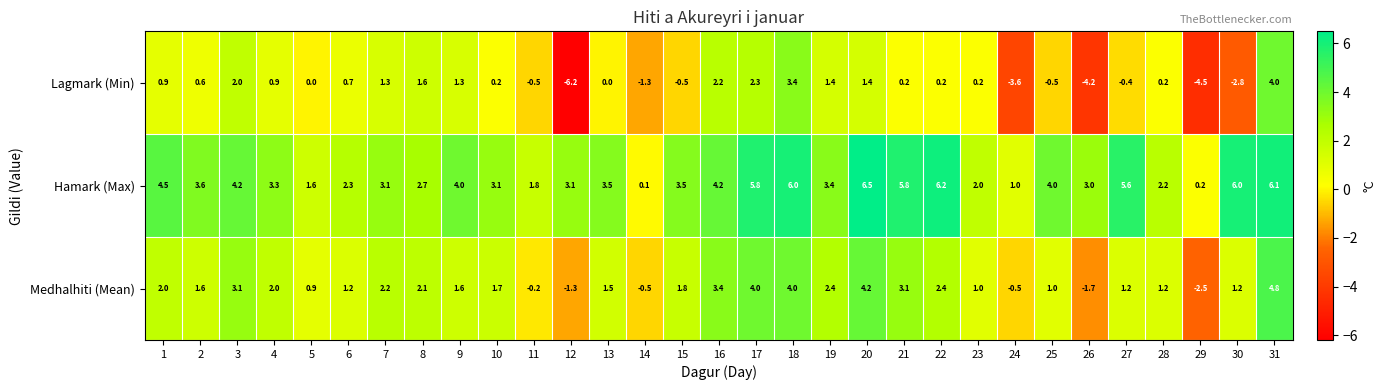

What is the total value across all series at 22?

8.8